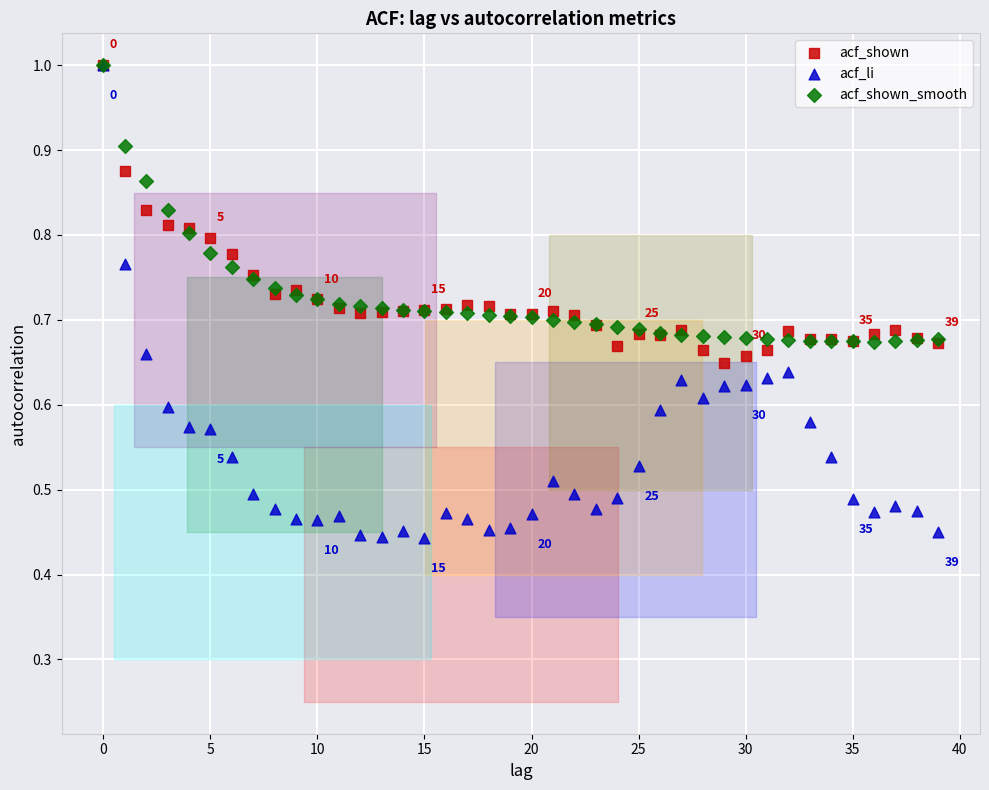

What are all the series names shown in the legend?

acf_shown, acf_li, acf_shown_smooth